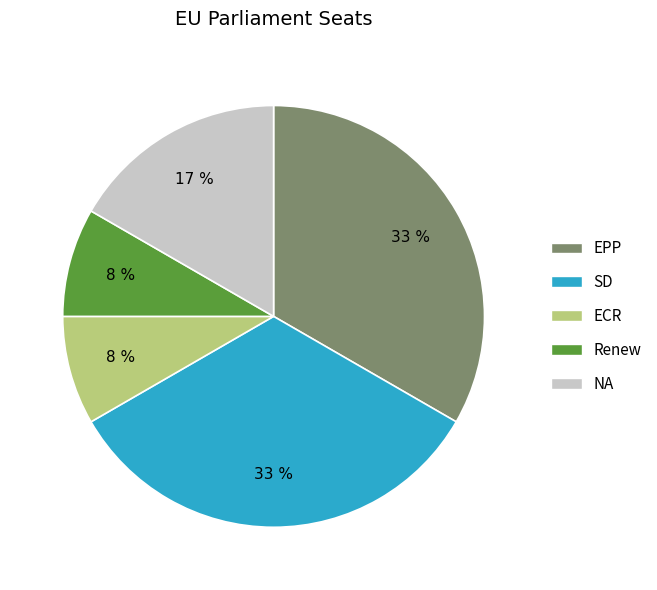

How many segments does this pie chart have?

5